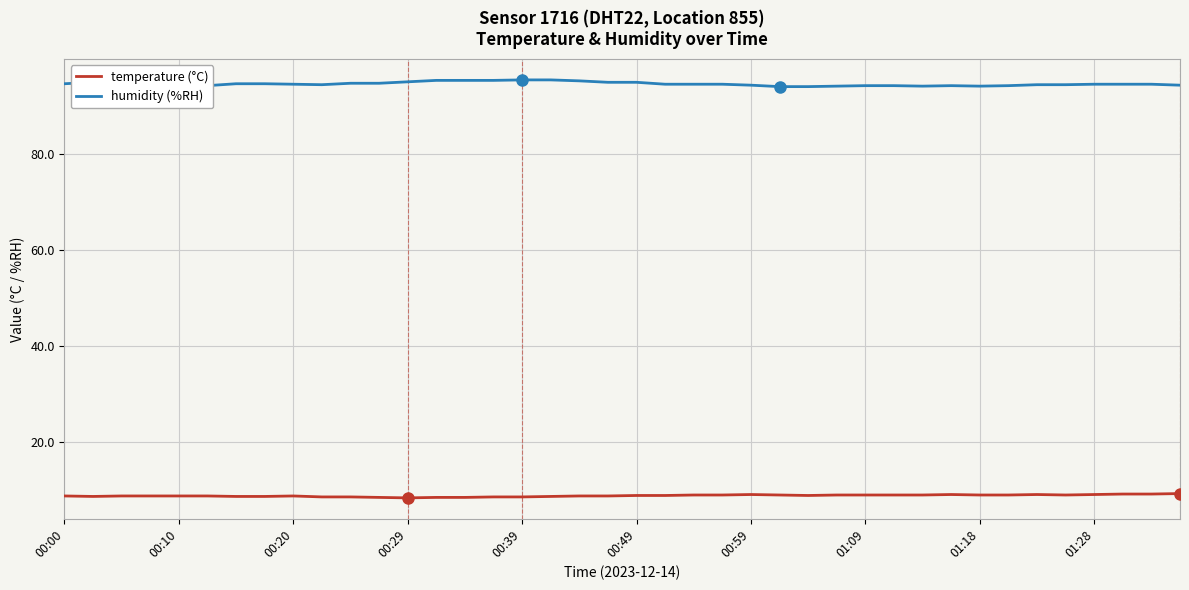

What is the maximum value shown in the chart?

95.4